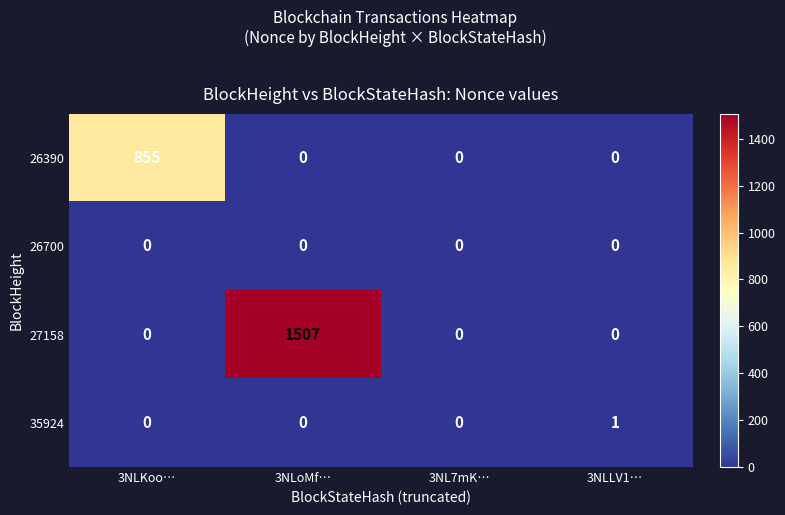

What is the spread (max minus min) of values at 3NLLV1…?

1